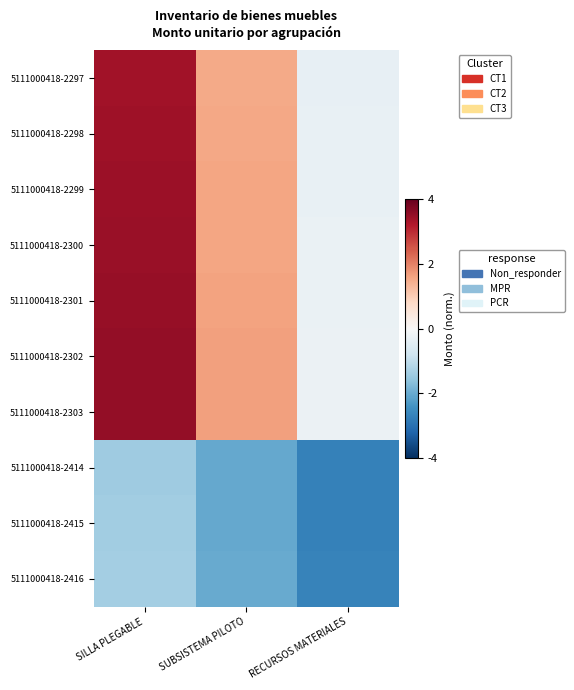

Reading left to right, what are all the values shown in this chart?

5111000418-2297: SILLA PLEGABLE=3.4	SUBSISTEMA PILOTO=1.5	RECURSOS MATERIALES=-0.3
5111000418-2298: SILLA PLEGABLE=3.4	SUBSISTEMA PILOTO=1.5	RECURSOS MATERIALES=-0.3
5111000418-2299: SILLA PLEGABLE=3.4	SUBSISTEMA PILOTO=1.6	RECURSOS MATERIALES=-0.3
5111000418-2300: SILLA PLEGABLE=3.4	SUBSISTEMA PILOTO=1.6	RECURSOS MATERIALES=-0.3
5111000418-2301: SILLA PLEGABLE=3.5	SUBSISTEMA PILOTO=1.6	RECURSOS MATERIALES=-0.3
5111000418-2302: SILLA PLEGABLE=3.5	SUBSISTEMA PILOTO=1.6	RECURSOS MATERIALES=-0.2
5111000418-2303: SILLA PLEGABLE=3.5	SUBSISTEMA PILOTO=1.6	RECURSOS MATERIALES=-0.2
5111000418-2414: SILLA PLEGABLE=-1.4	SUBSISTEMA PILOTO=-2.1	RECURSOS MATERIALES=-2.7
5111000418-2415: SILLA PLEGABLE=-1.4	SUBSISTEMA PILOTO=-2.0	RECURSOS MATERIALES=-2.7
5111000418-2416: SILLA PLEGABLE=-1.4	SUBSISTEMA PILOTO=-2.0	RECURSOS MATERIALES=-2.7